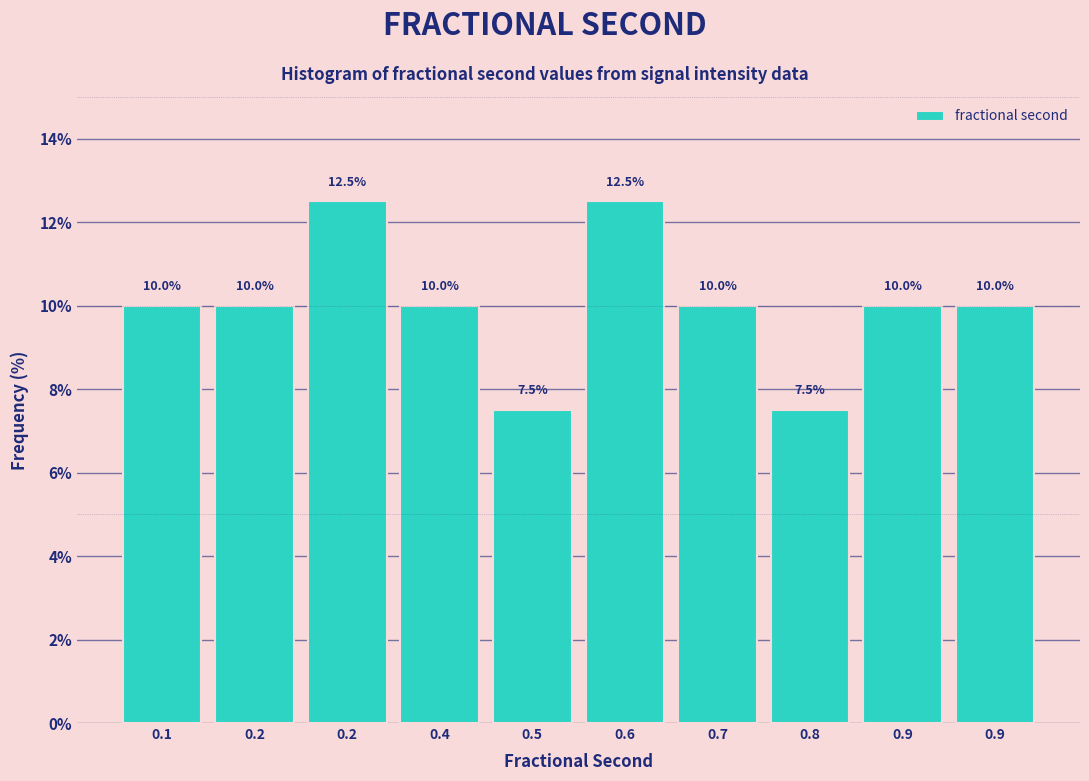

How many series are shown in this chart?

1